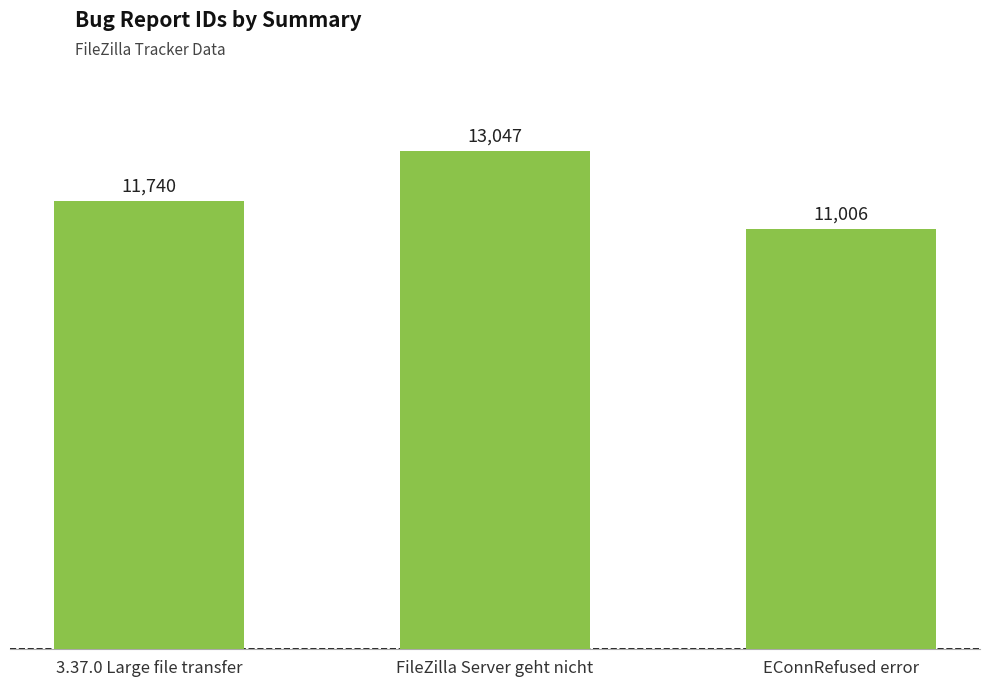

What is the greatest value displayed?

13047